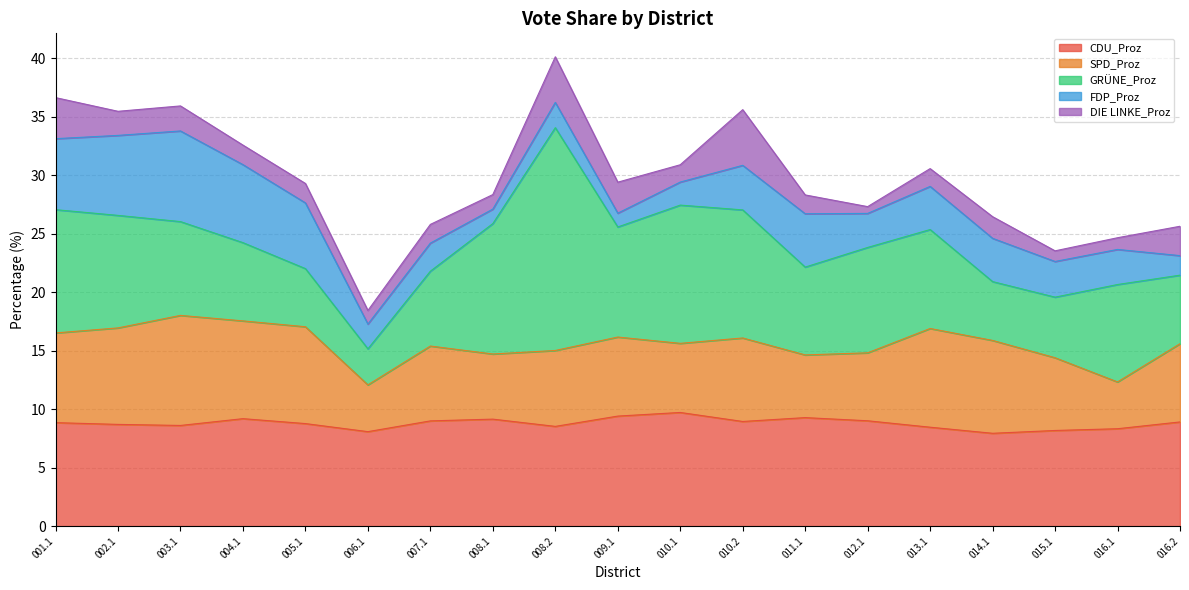

In FDP_Proz, how many points are lower than both neighbors (excluding endpoints)?

4